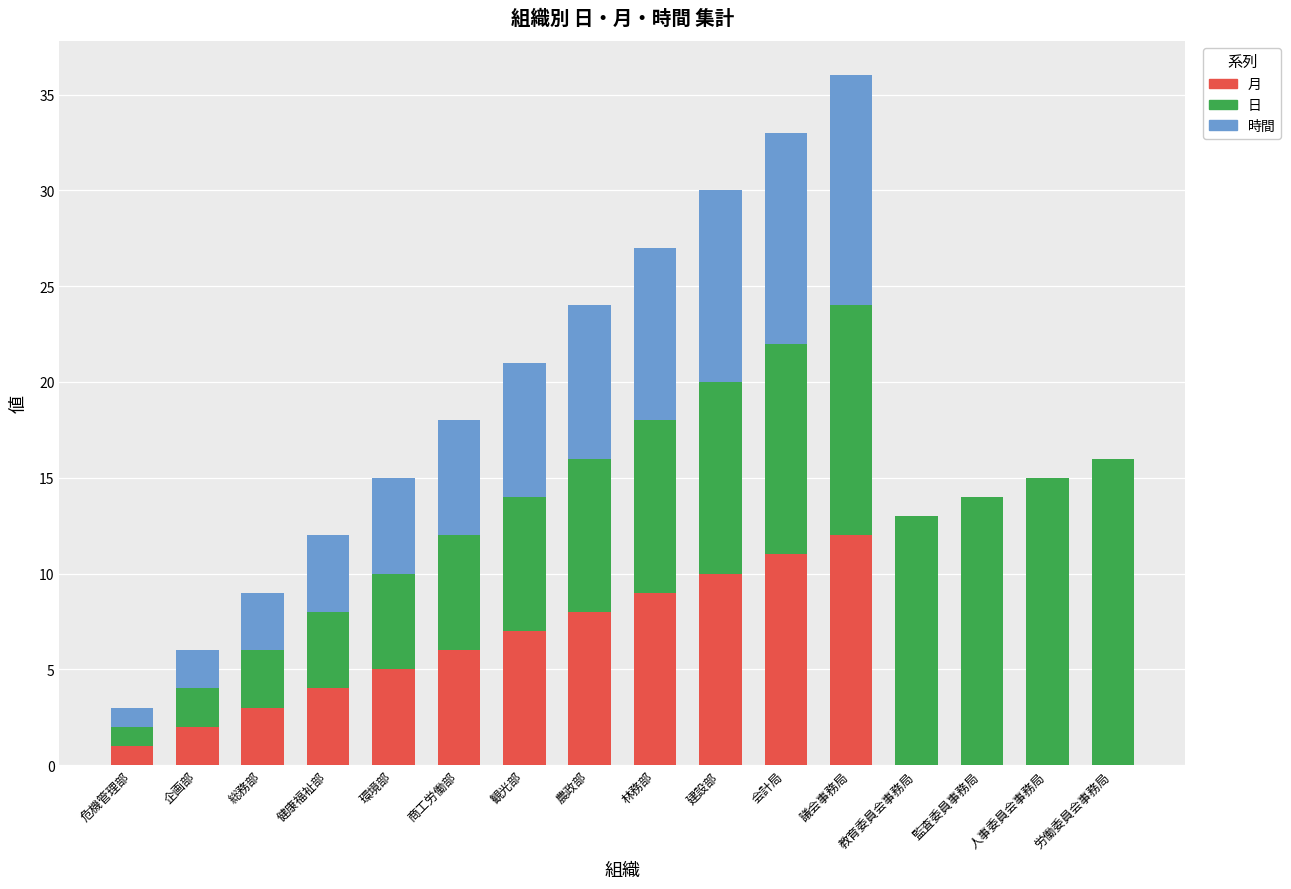

How many series are shown in this chart?

3